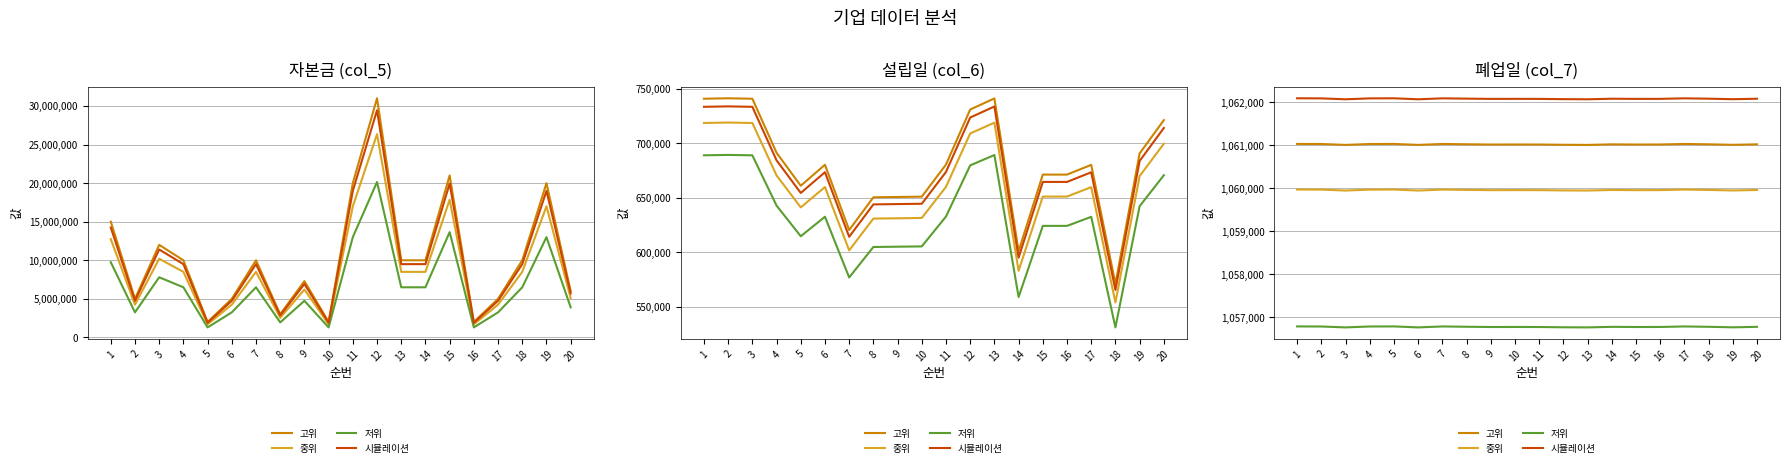

Which category has the lowest value in the 중위 series?

3